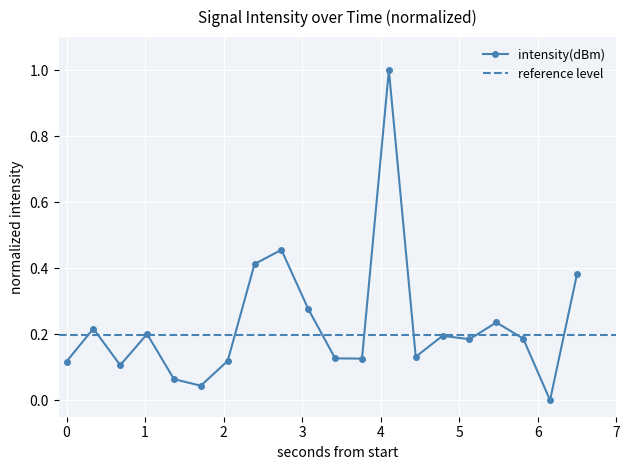

List the labels in order of value, smallest first.

36, 10, 8, 4, 0, 12, 22, 20, 26, 30, 34, 28, 6, 2, 32, 18, 38, 14, 16, 24